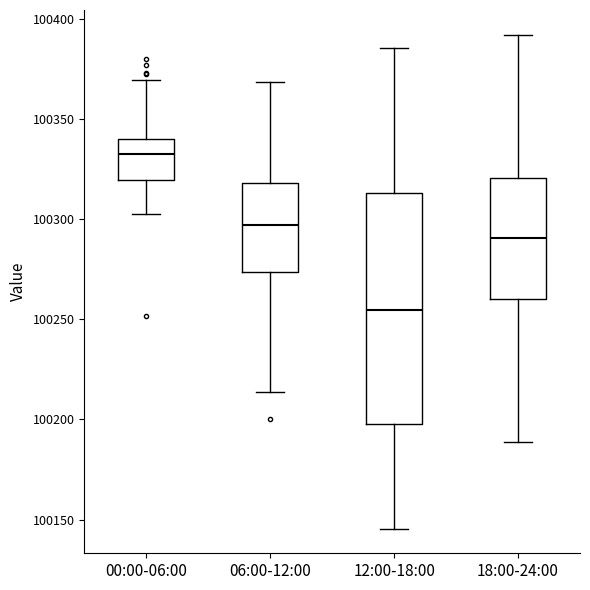

Where is the lower edge of the box for 06:00-12:00 on the y-axis? The values are not printed on the chart, so give them approximately, as read against the axis.

100275